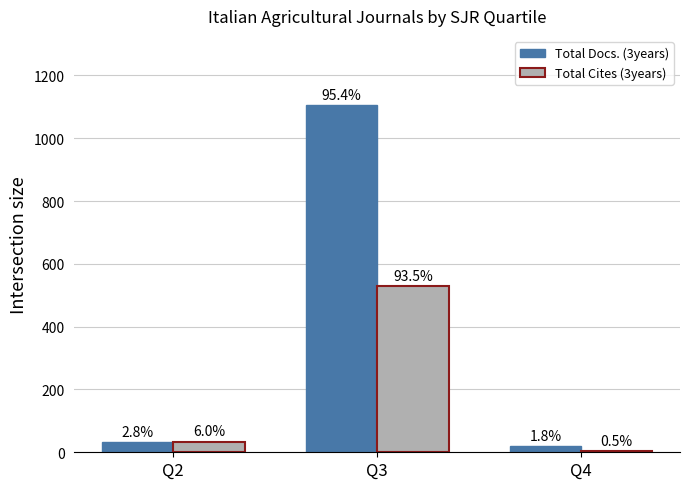

What are all the series names shown in the legend?

Total Docs. (3years), Total Cites (3years)